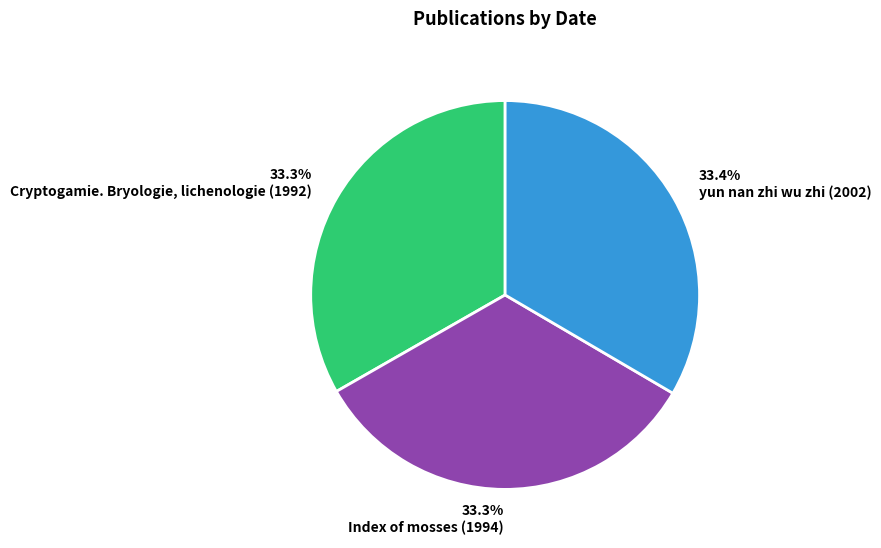

What is the ratio of the value at Index of mosses (1994) to the value at yun nan zhi wu zhi (2002)?

1.0